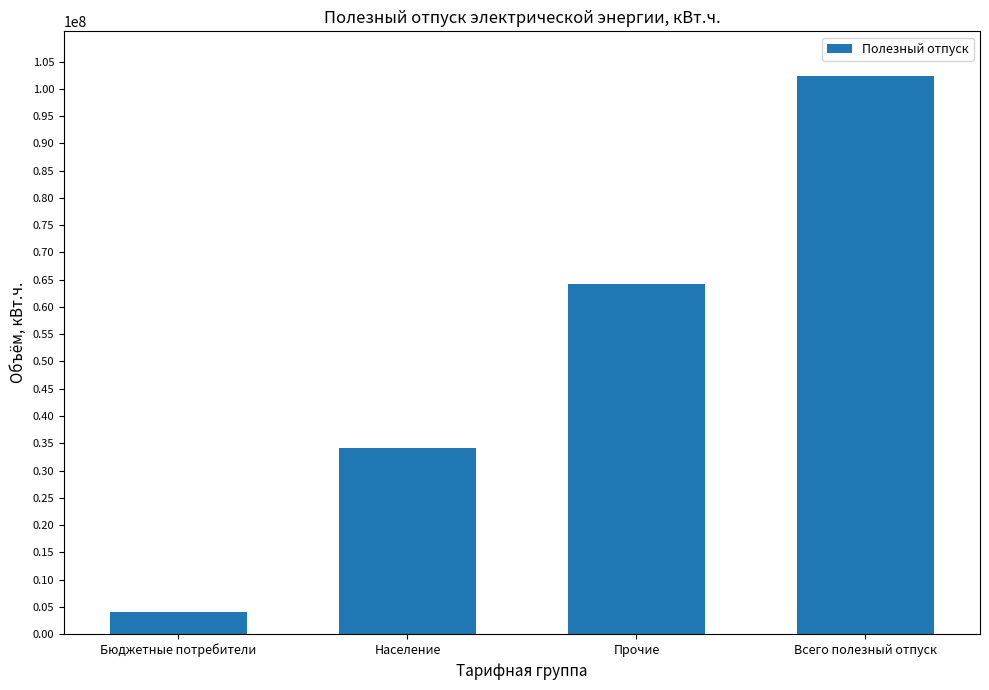

Read the value at Население.

34101887